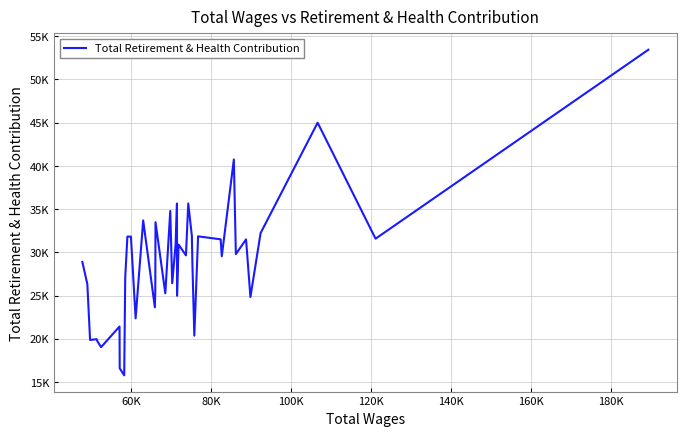

Reading left to right, list all the values displayed in this chart.

28893	26319	19865	19953	19721	19031	21419	16585	15776	27086	31818	31816	22359	33689	23635	25553	33486	25257	34781	26423	30890	35647	24974	30890	29651	35647	31895	28731	20363	31848	31502	29546	40739	29791	31494	24831	32223	44991	31577	53430